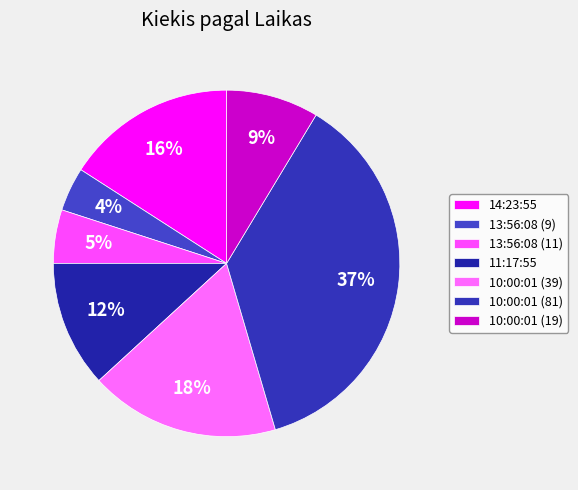

To the nearest percent, what is the average slice percentage?

14%